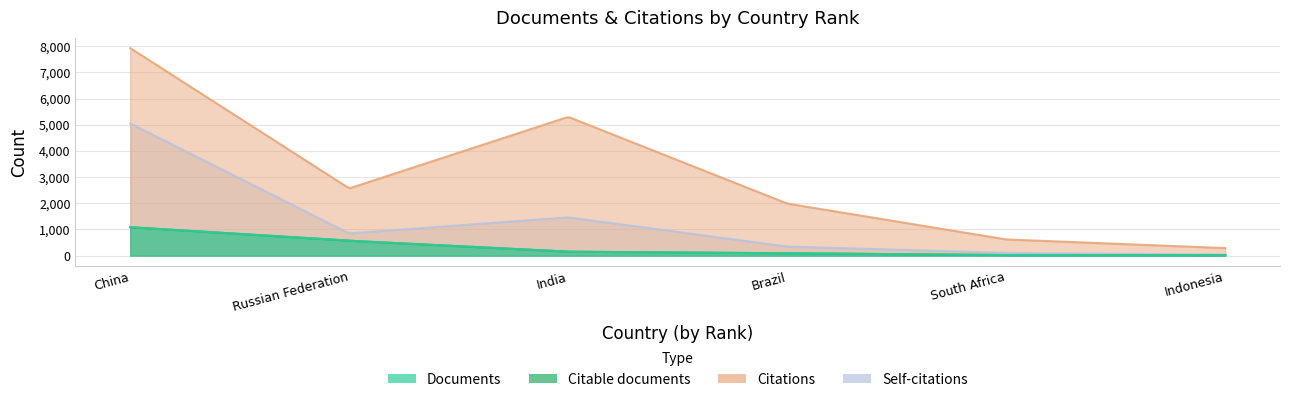

How many data points in Citations are less than 2567?

3